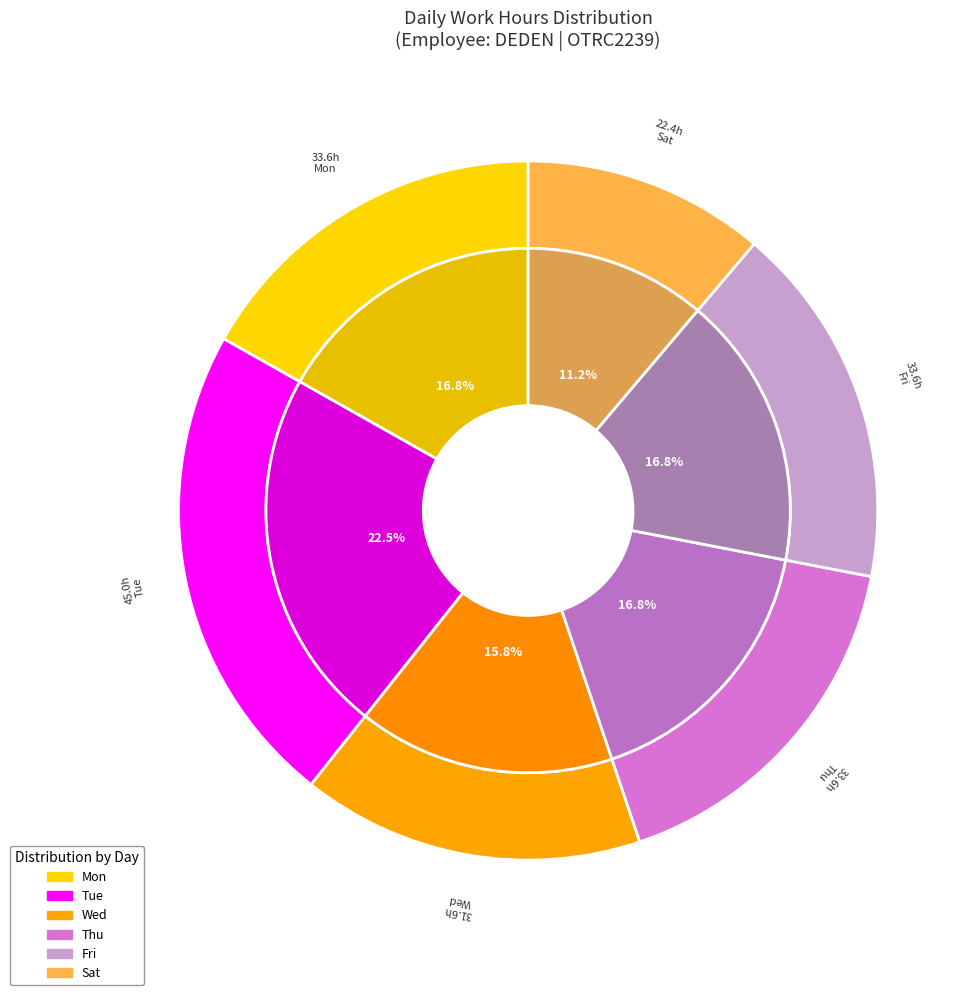

The Fri-3 slice represents 18% of the pie. True or false?

False